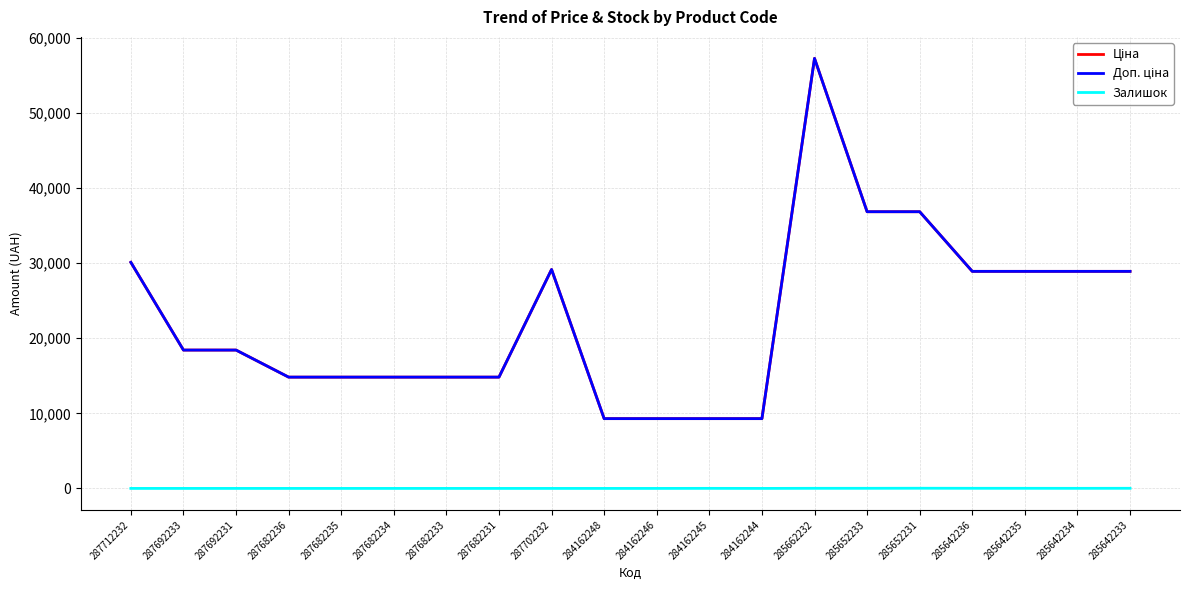

Which category has the highest value in the Ціна series?

285662232